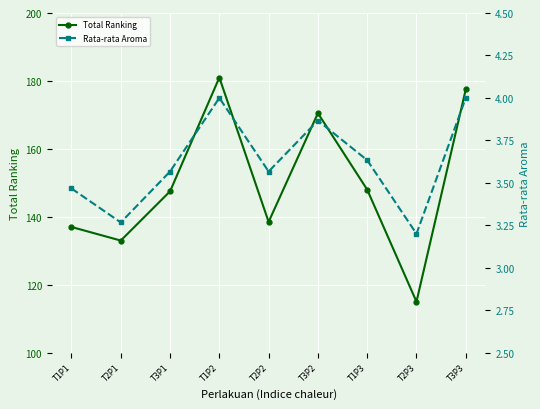

What is the total value across all series at T1P2?

185.0